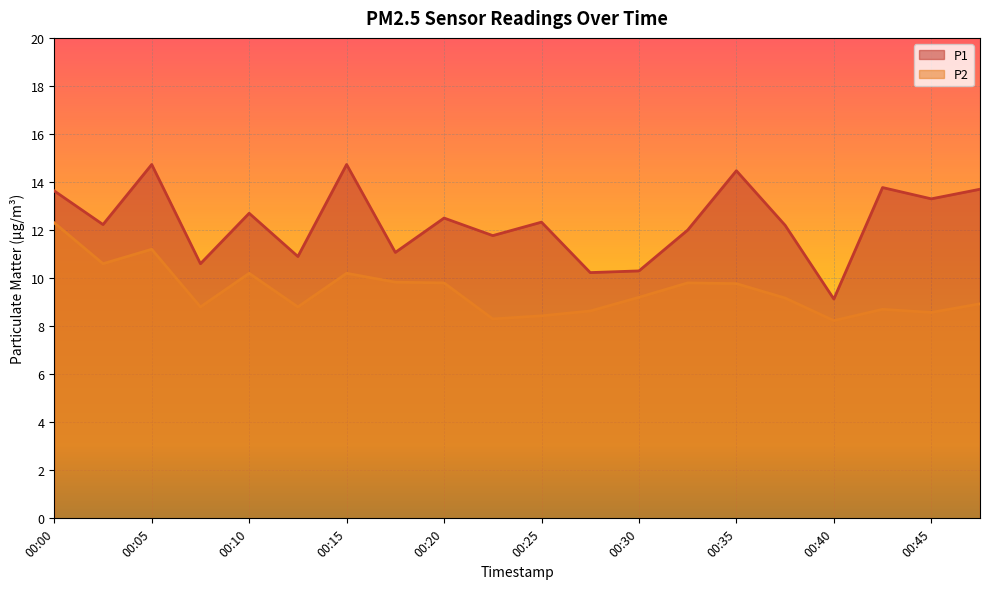

What is the difference between the maximum and second lowest values in the P2 series?

4.0